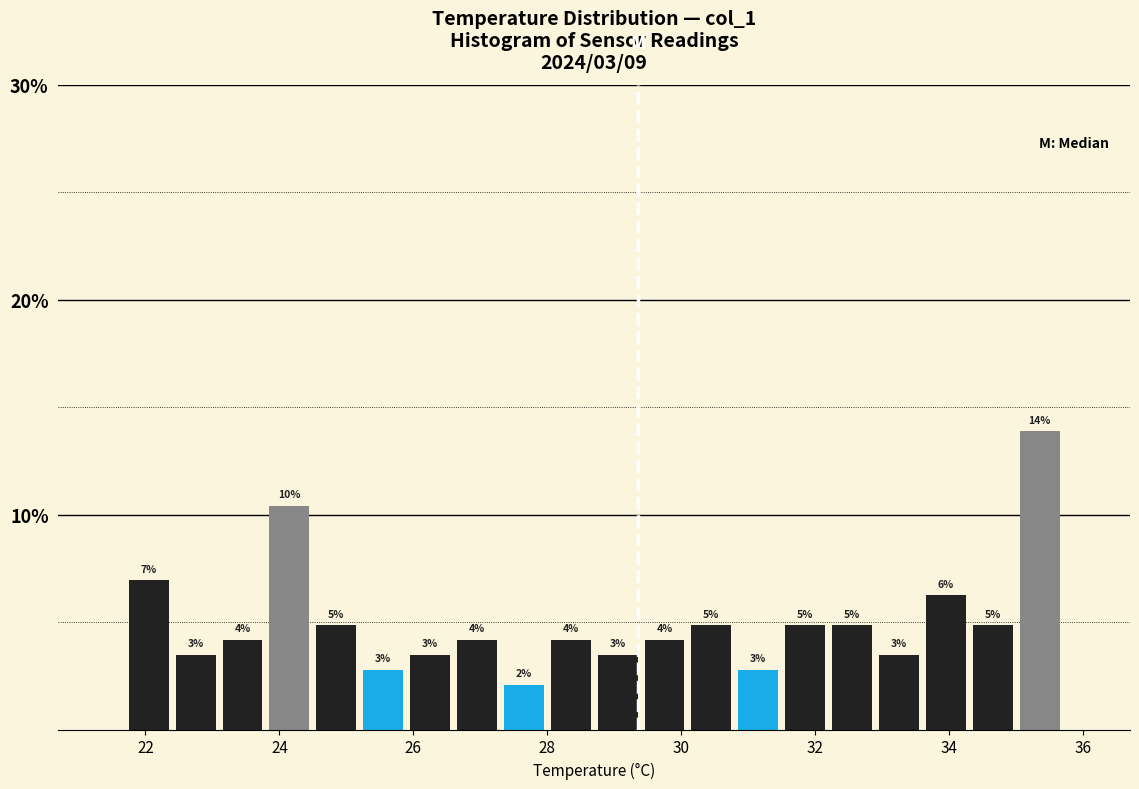

Around what value on the x-axis is the tallest bar? Give the approximate position of its centre, as read against the axis.

35.4